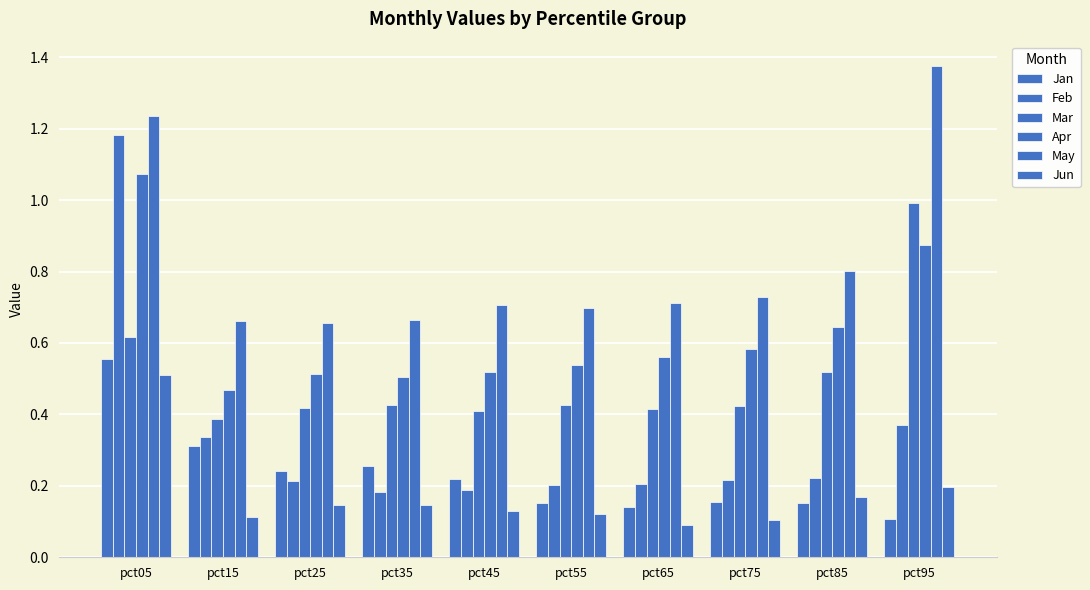

The Jan series shows 0.6 at pct05. True or false?

True